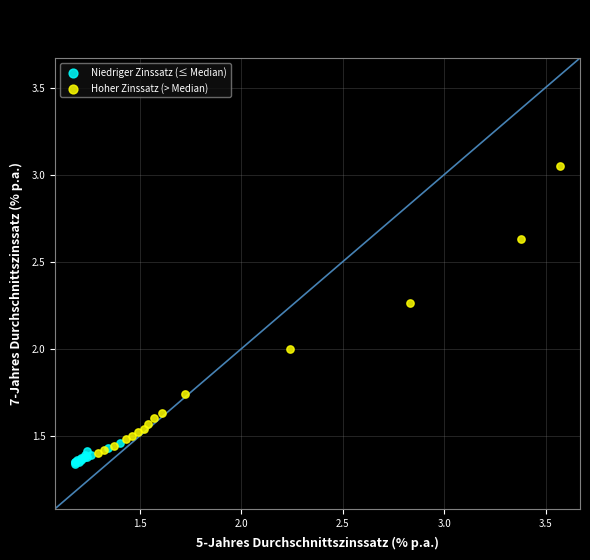

Which series reaches the maximum Y coordinate?

Hoher Zinssatz (> Median)